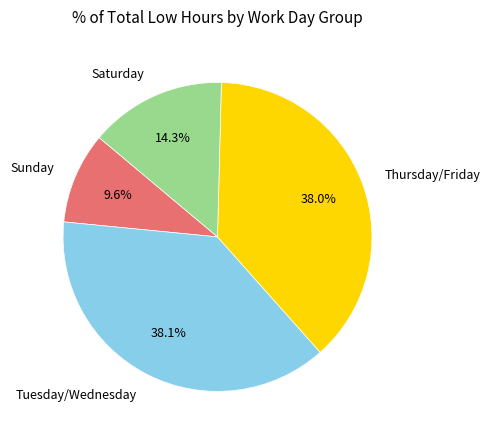

Does any single category account for the majority?

No